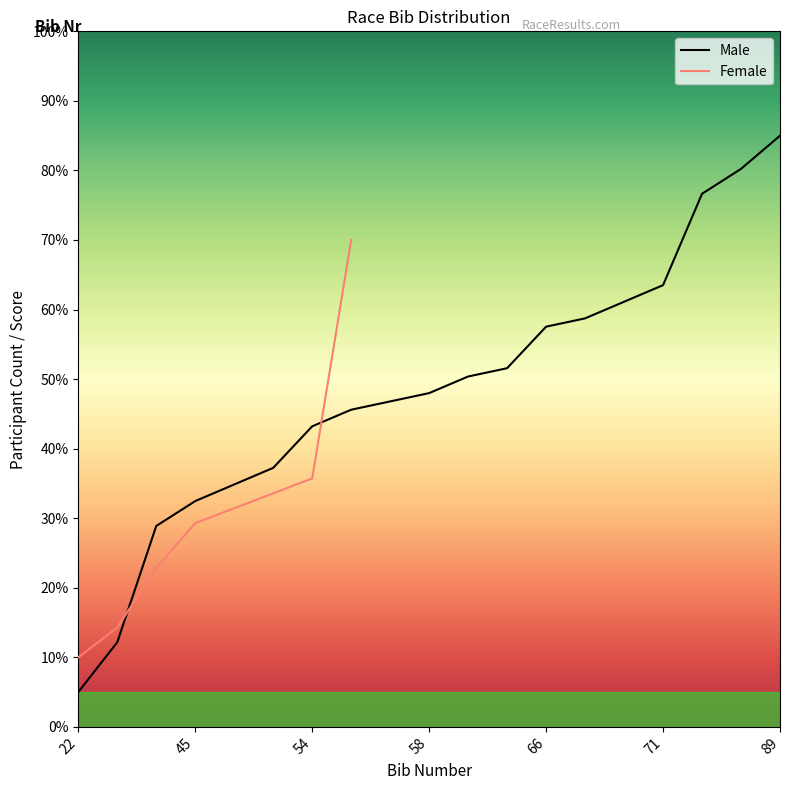

True or false: Female has a value of 42.5 at 45.

False